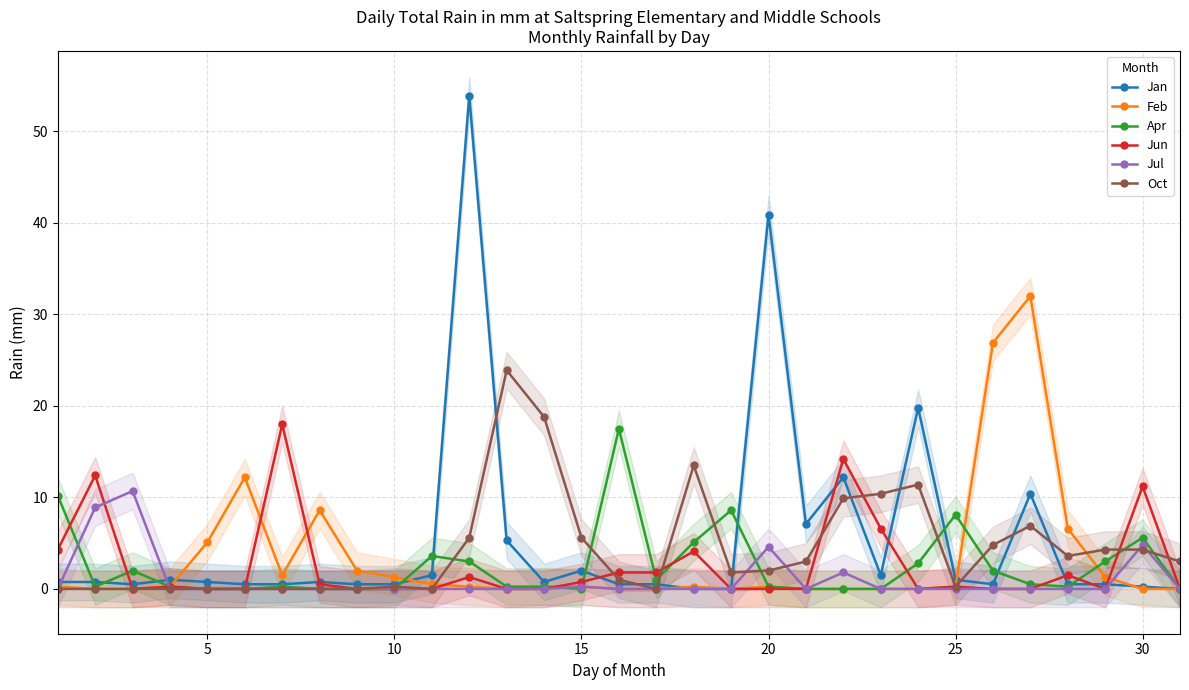

What is the maximum value for Oct?

23.9